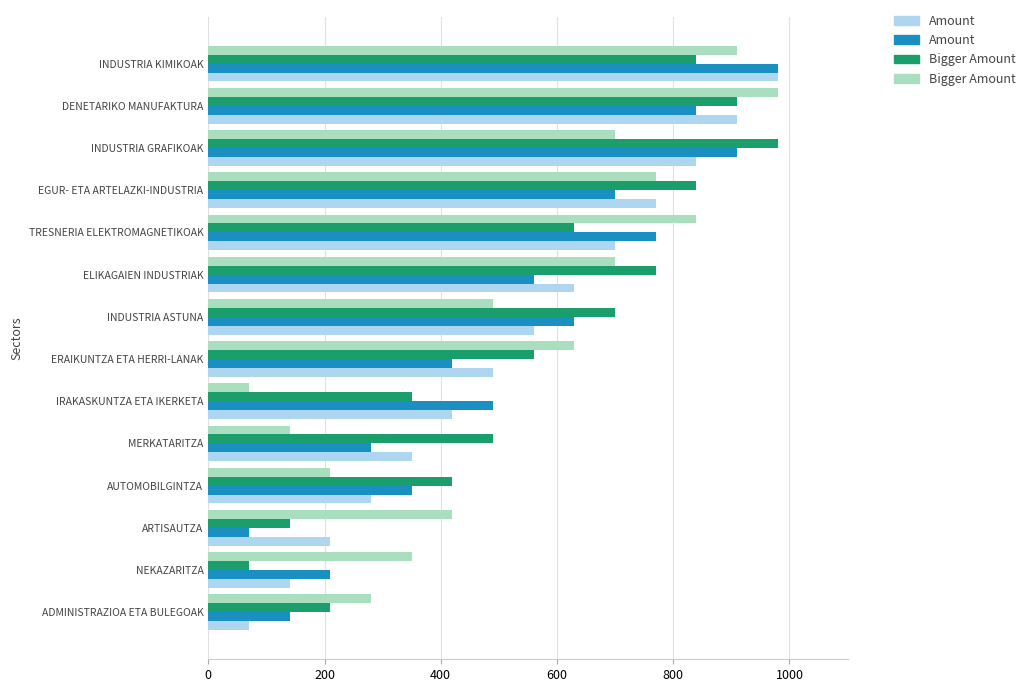

Count the number of categories in the chart.

14